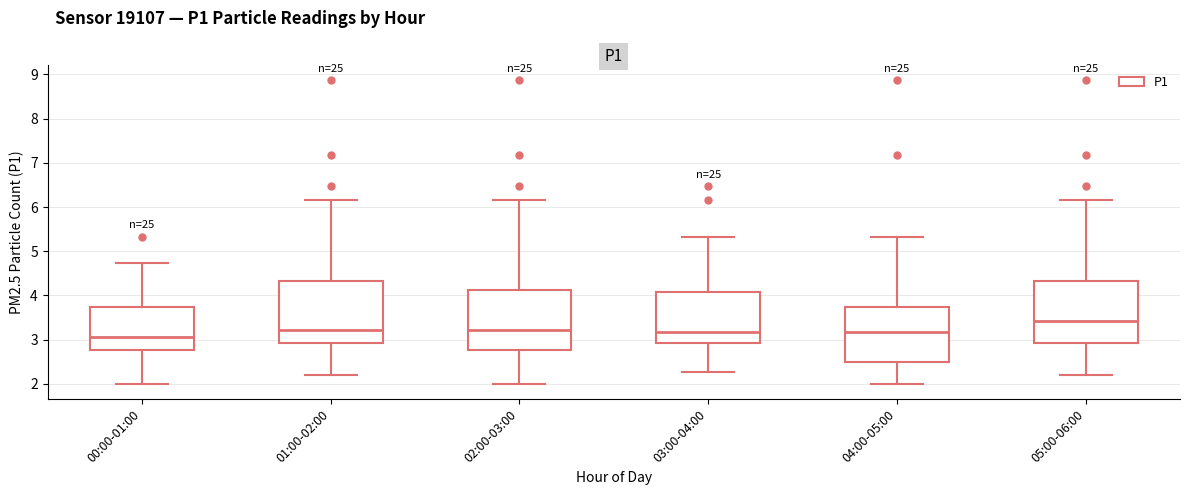

Where is the upper edge of the box for 03:00-04:00 on the y-axis? The values are not printed on the chart, so give them approximately, as read against the axis.

4.1